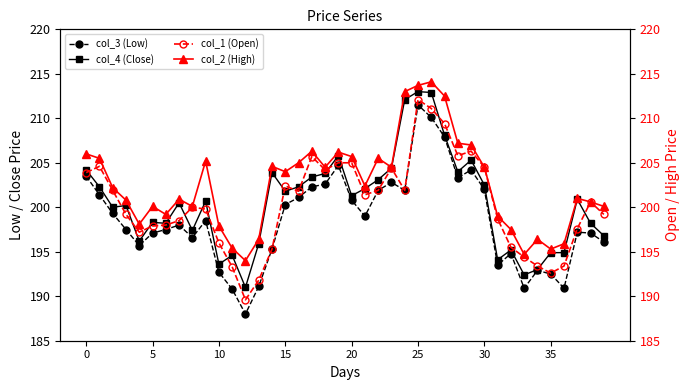

What is the difference between the highest and lowest values at 31?

5.5